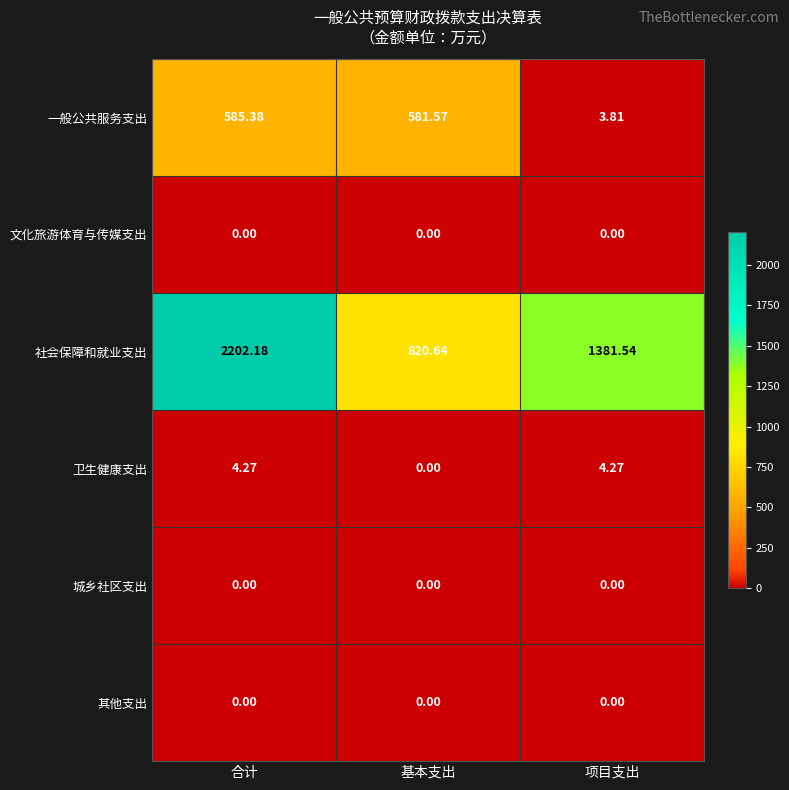

Which series has the largest total across all categories?

社会保障和就业支出